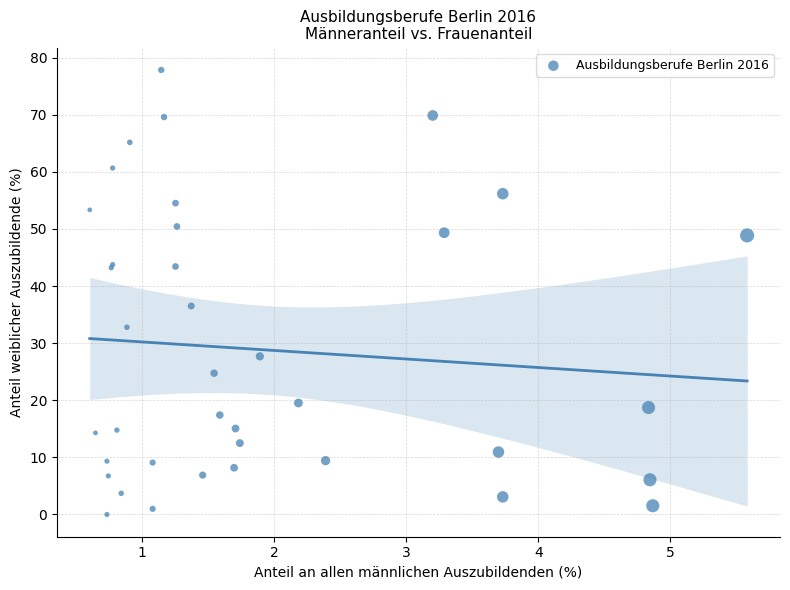

What Y value in the scatter plot is closest to 38?

36.5